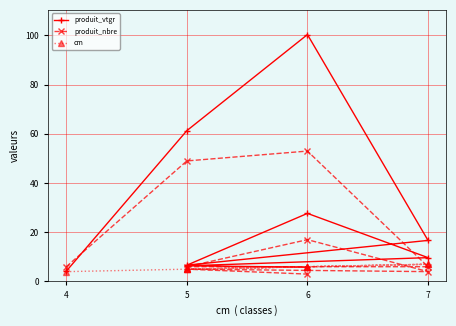

At which category is the sum across all series the highest?

6